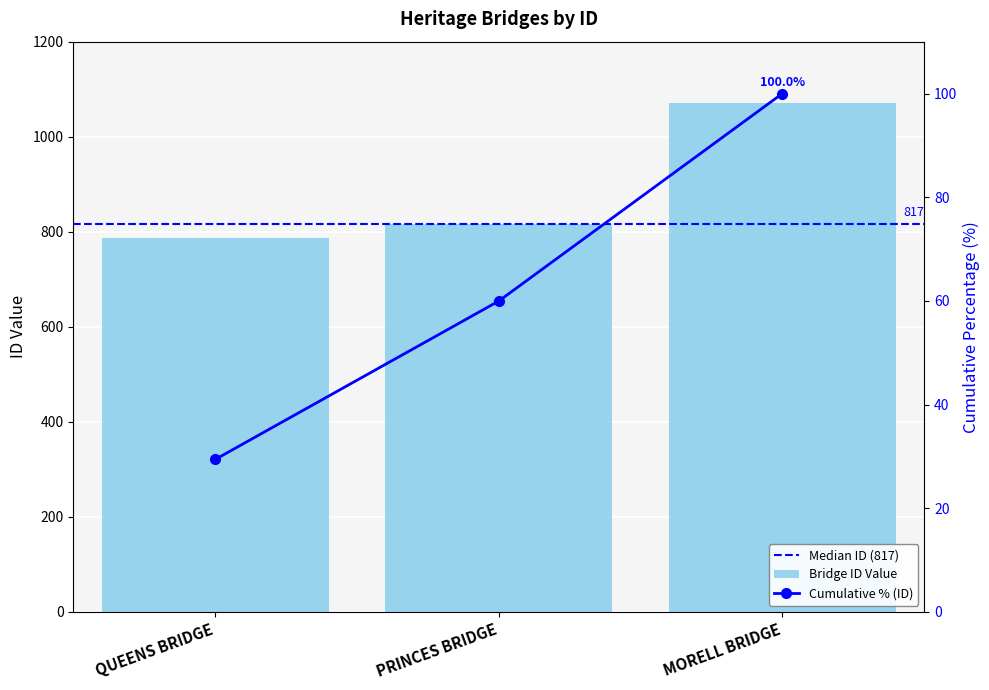

Where does the data first go above 817?

MORELL BRIDGE